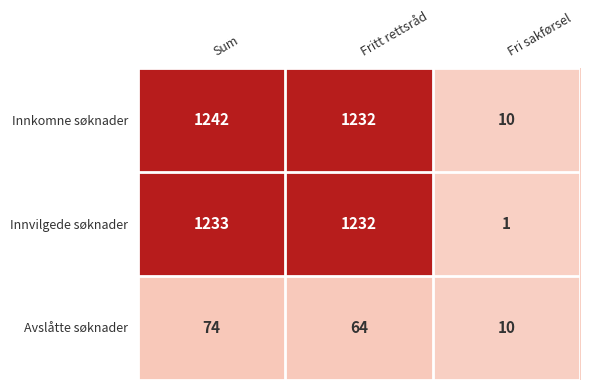

What is the maximum value shown in the chart?

1242